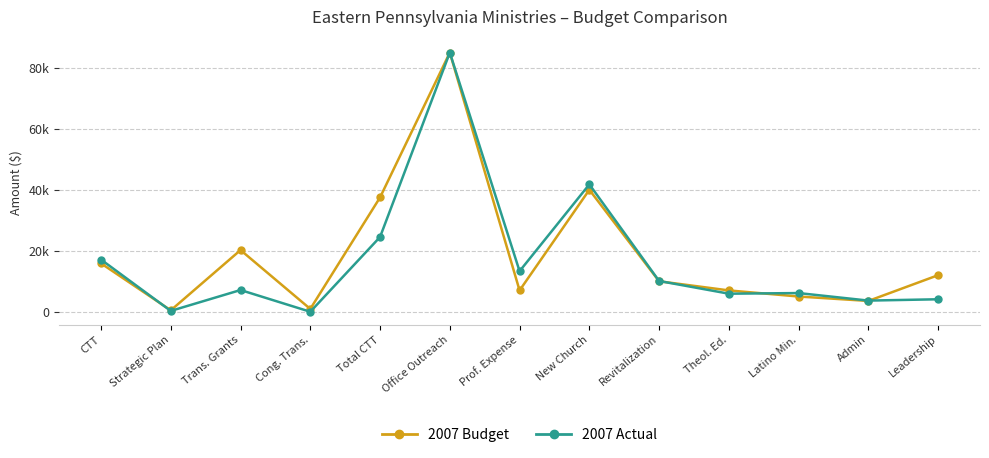

What is the maximum value for 2007 Actual?

85000